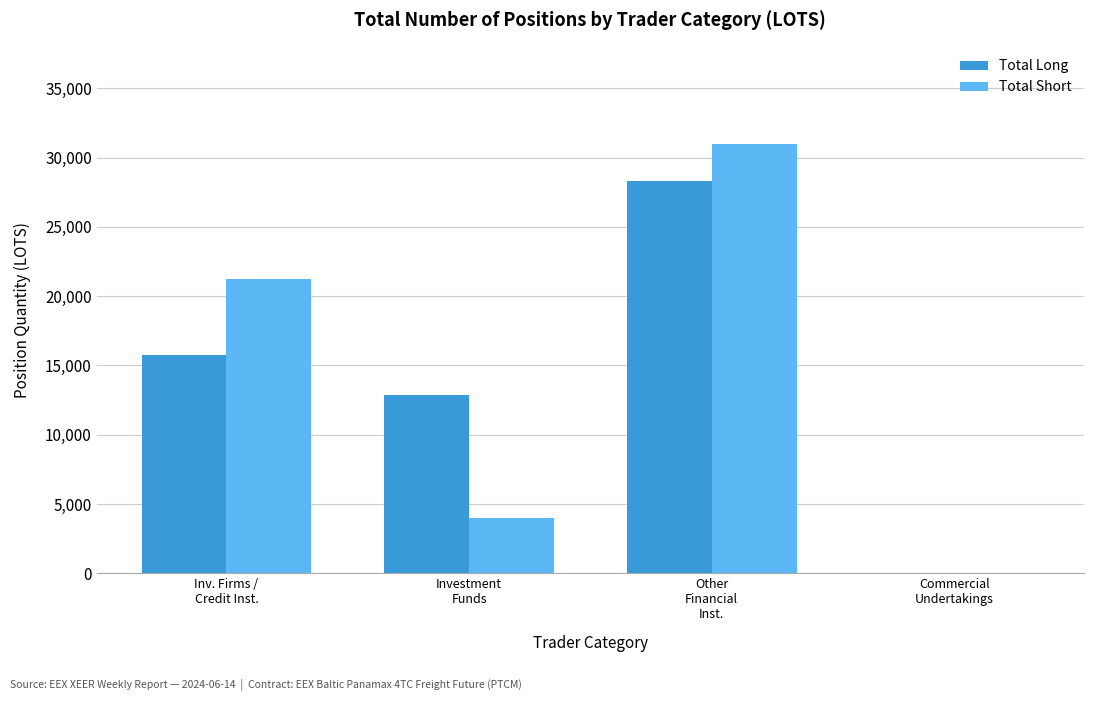

What is the sum of all Total Long values?

56951.2